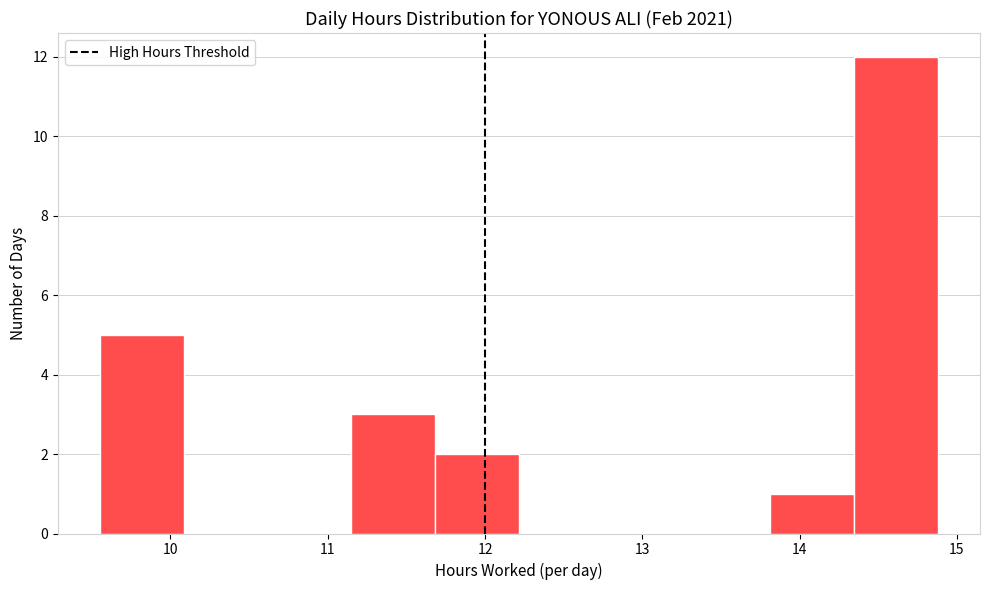

Which range on the x-axis has the tallest bar?

14.3 to 14.9